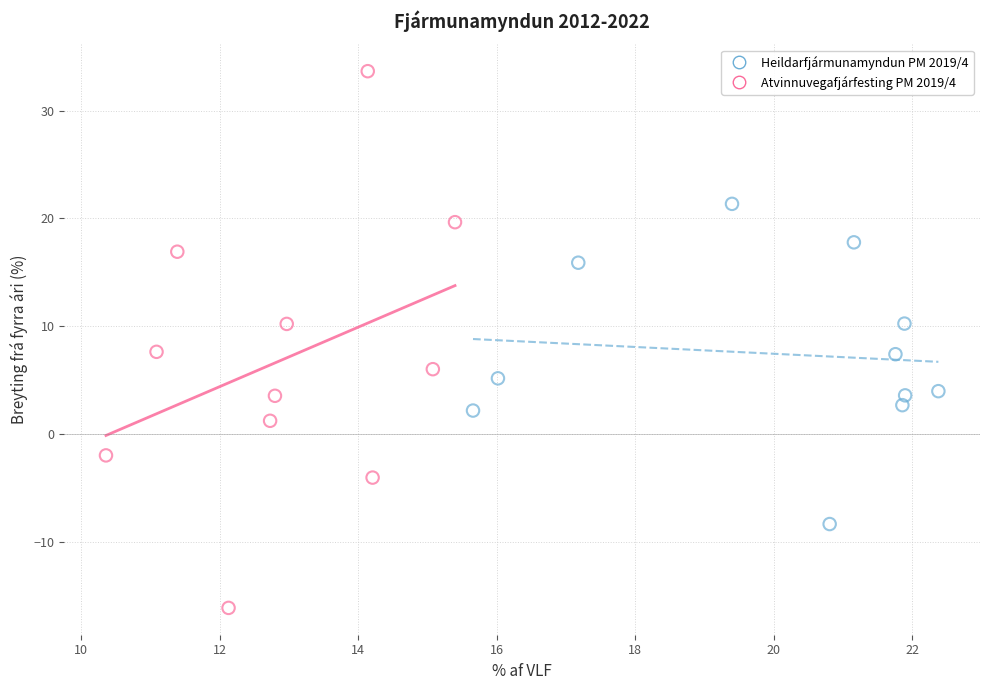

Which series has the widest spread of Y values?

Atvinnuvegafjárfesting PM 2019/4